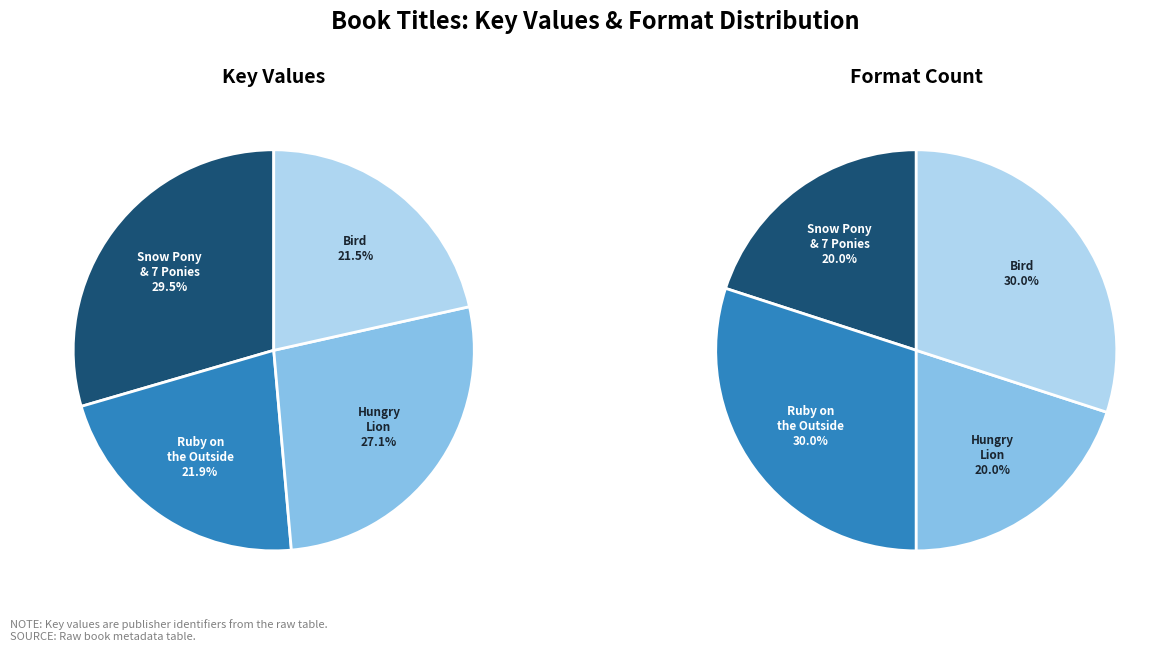

Between Hungry Lion, or A Dwindling Assortment and Bird, which is larger?

Hungry Lion, or A Dwindling Assortment